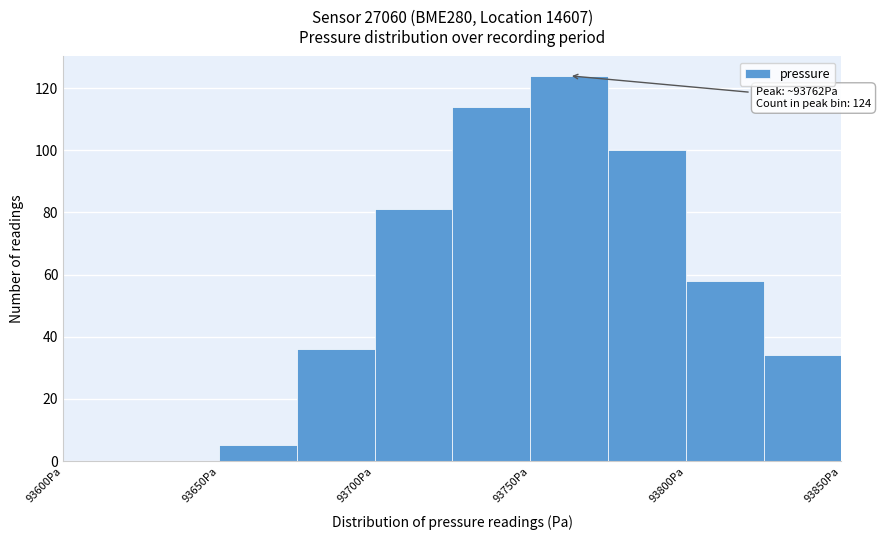

Which range on the x-axis has the tallest bar?

93750 to 93775